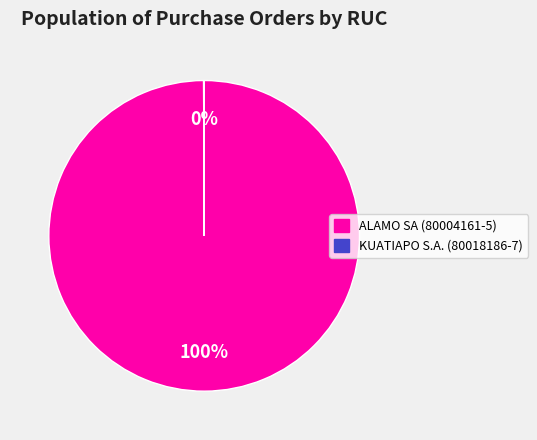

Is there a majority slice in this chart?

Yes